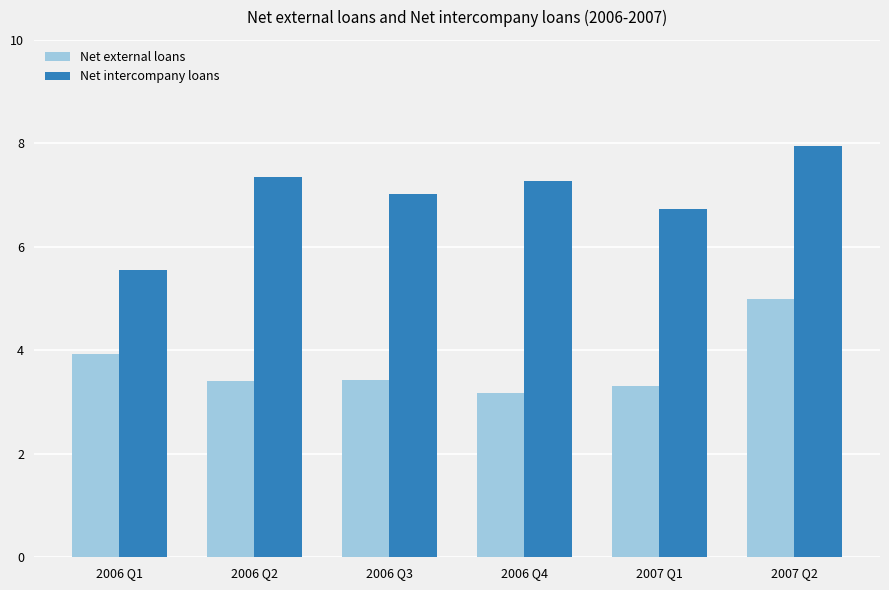

Reading left to right, what are all the values shown in this chart?

Net external loans: 2006 Q1=3.9	2006 Q2=3.4	2006 Q3=3.4	2006 Q4=3.2	2007 Q1=3.3	2007 Q2=5.0
Net intercompany loans: 2006 Q1=5.5	2006 Q2=7.4	2006 Q3=7.0	2006 Q4=7.3	2007 Q1=6.7	2007 Q2=7.9